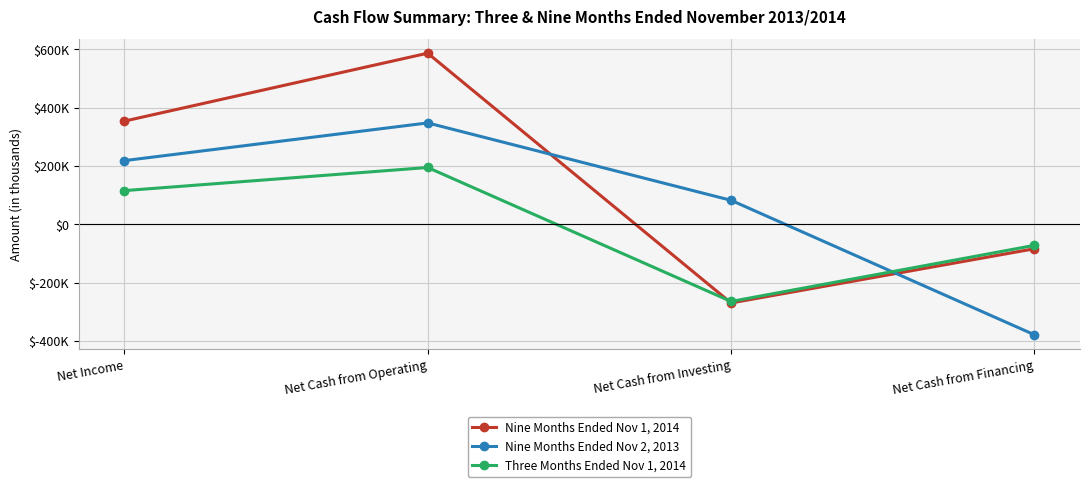

What is the total value across all series at Net Cash from Investing?

-452837